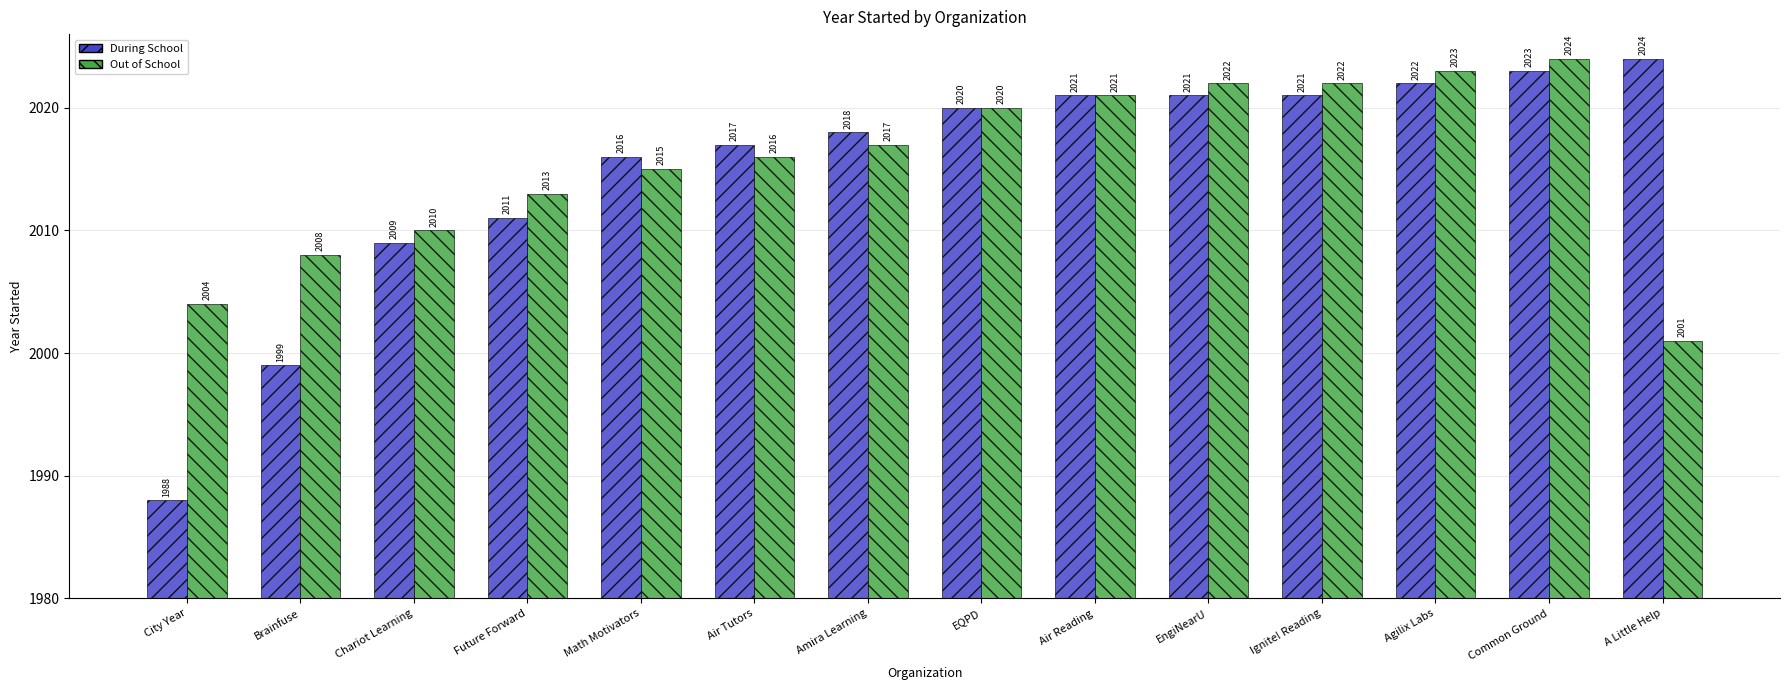

Which category has the lowest value in the Out of School series?

A Little Help